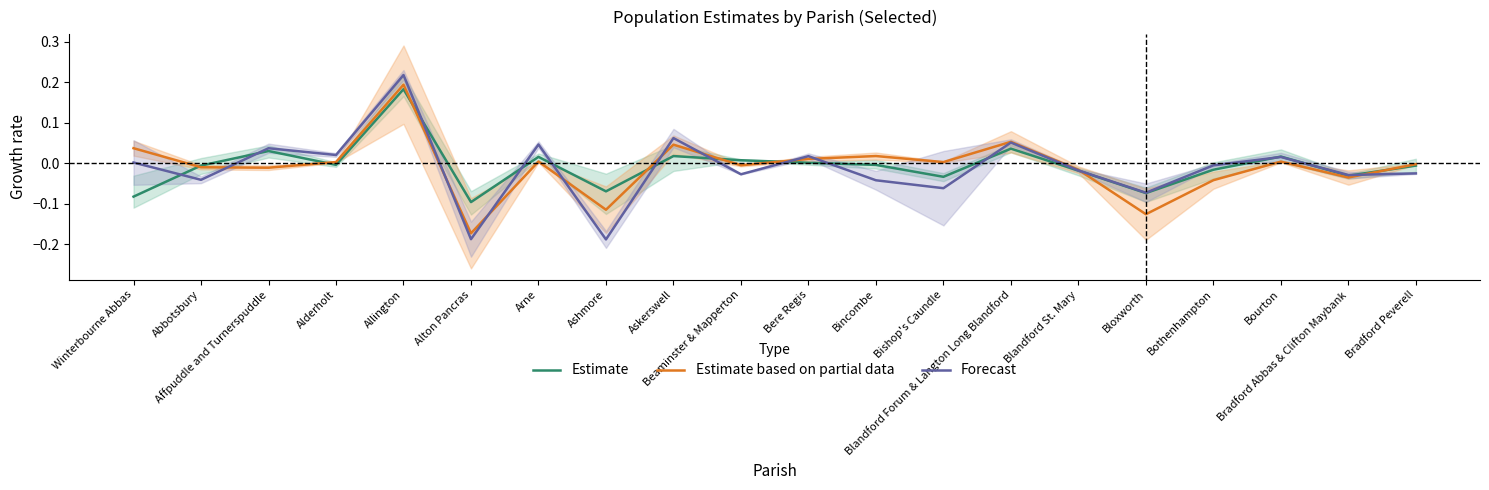

At which category is the sum across all series the highest?

Allington